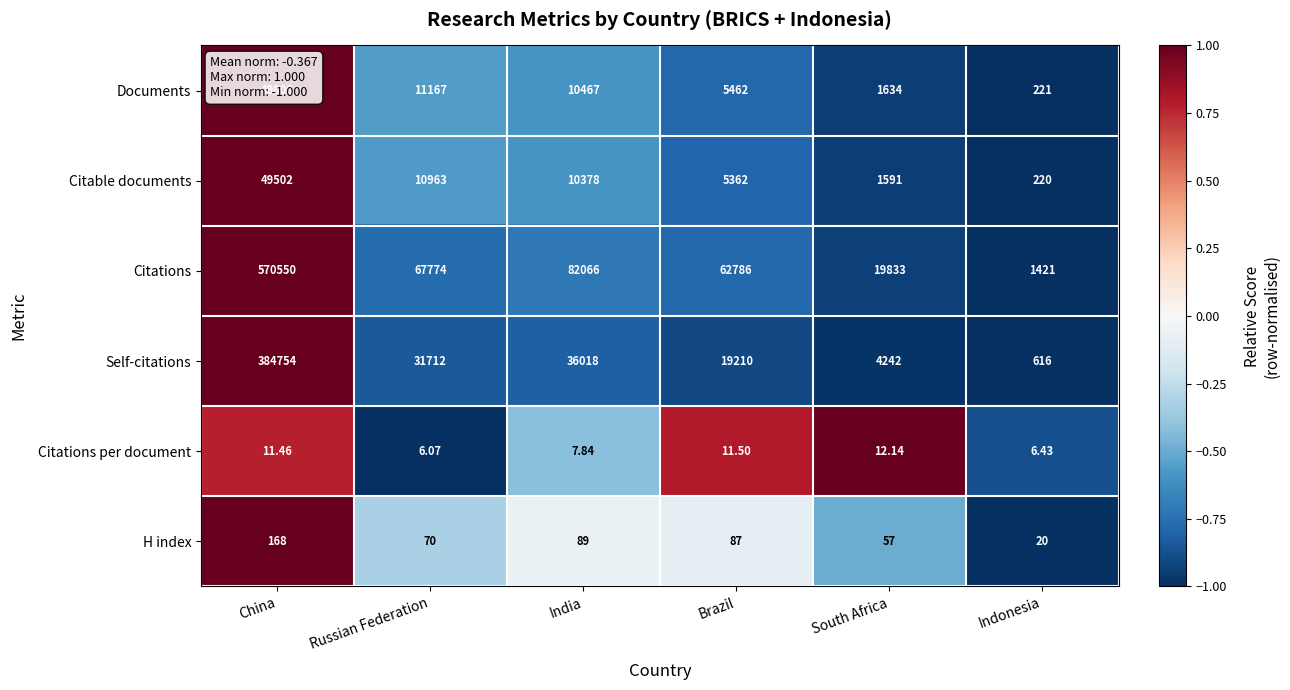

Which series has the largest total across all categories?

Citations